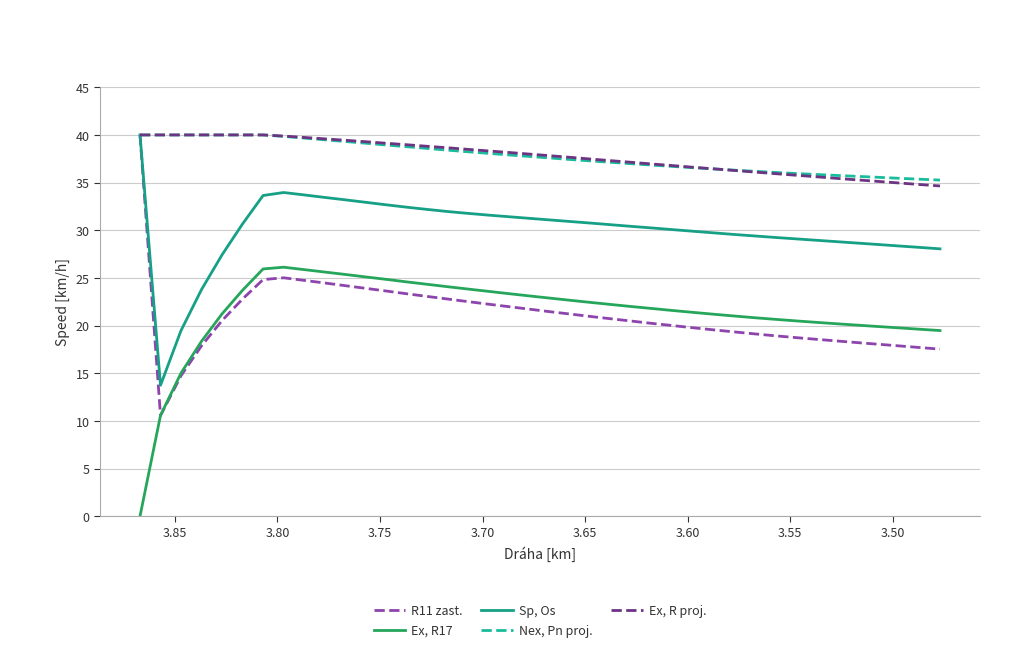

What are all the series names shown in the legend?

R11 zast., Ex, R17, Sp, Os, Nex, Pn proj., Ex, R proj.